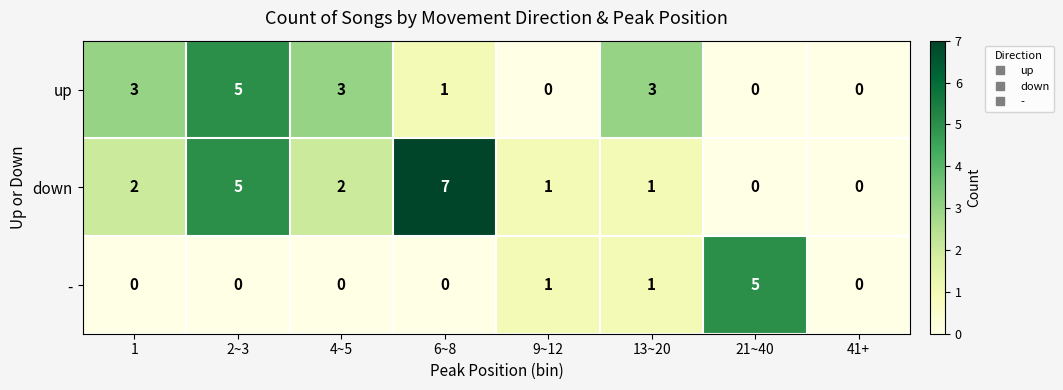

Count the number of data series in this chart.

3